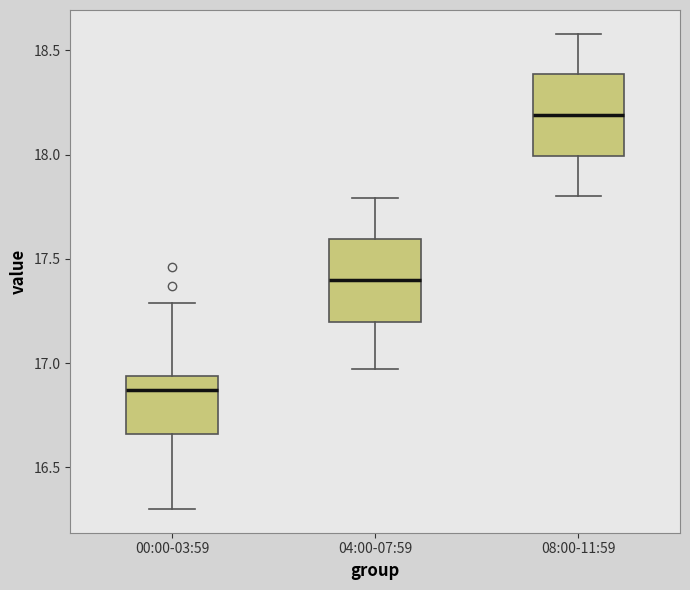

Which box has the highest median line?

08:00-11:59